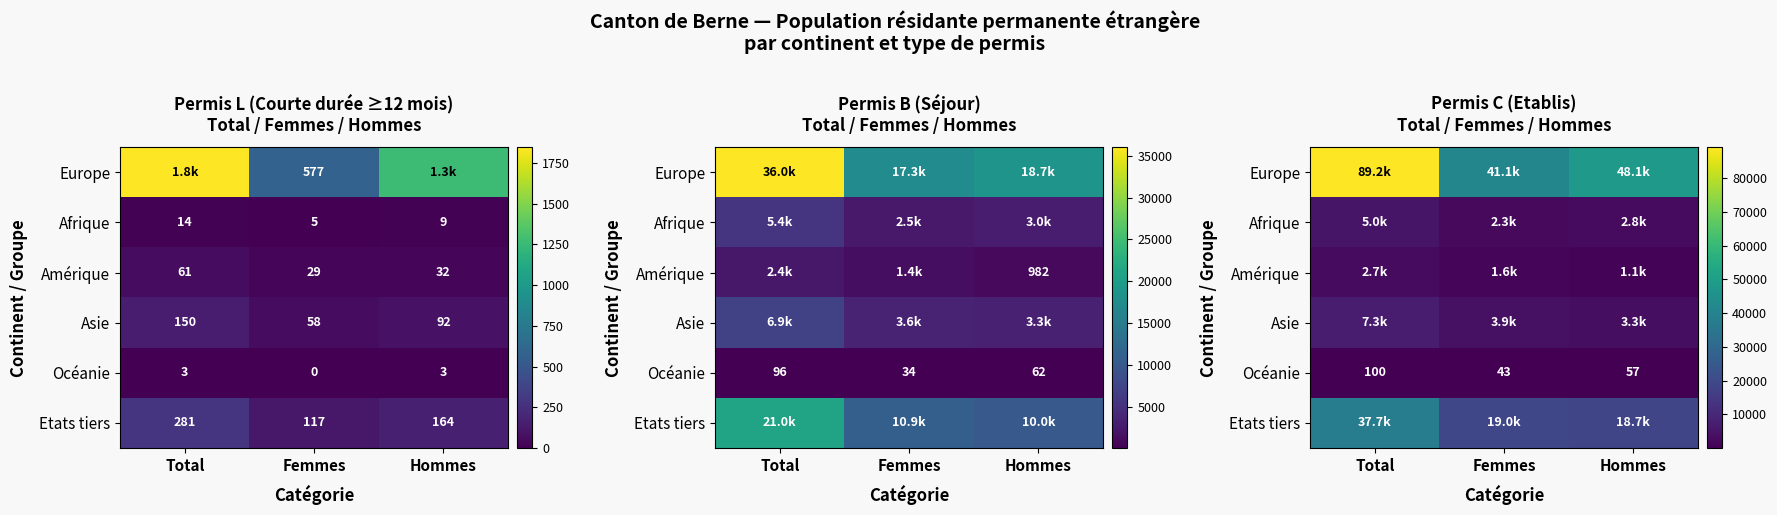

Rank the series at Femmes from lowest to highest value.

Océanie, Amérique, Afrique, Asie, Etats tiers, Europe